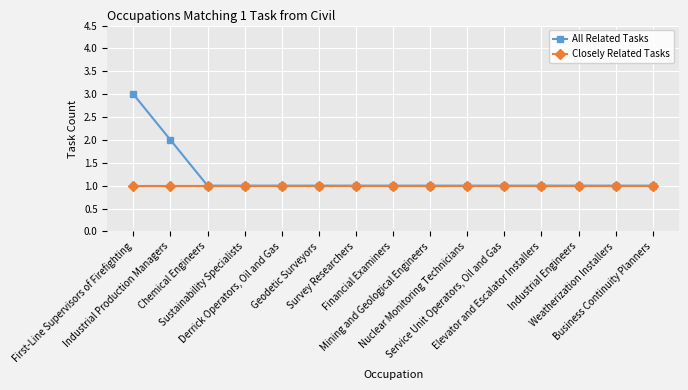

What are all the series names shown in the legend?

All Related Tasks, Closely Related Tasks